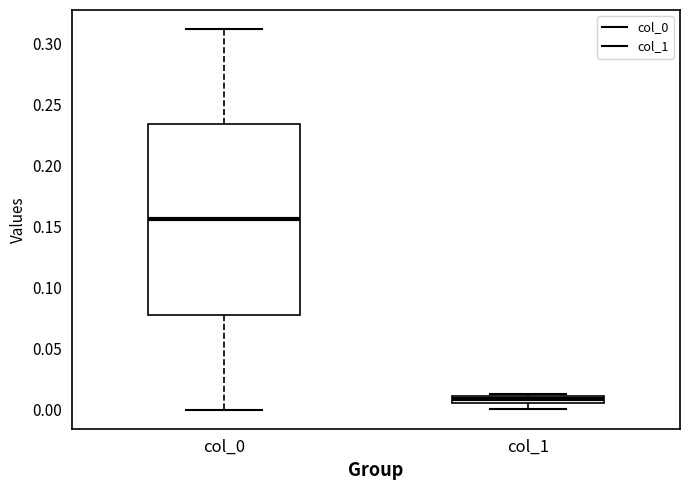

Where is the lower edge of the box for col_1 on the y-axis? The values are not printed on the chart, so give them approximately, as read against the axis.

0.005